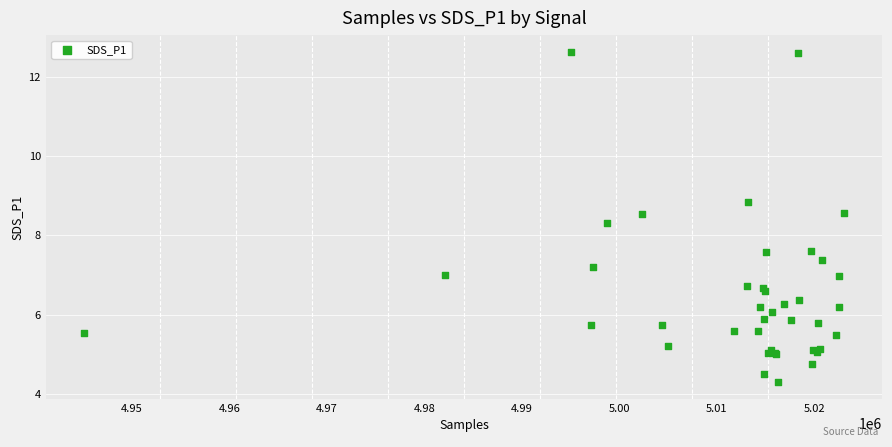

What Y value in the scatter plot is closest to 8?

8.3